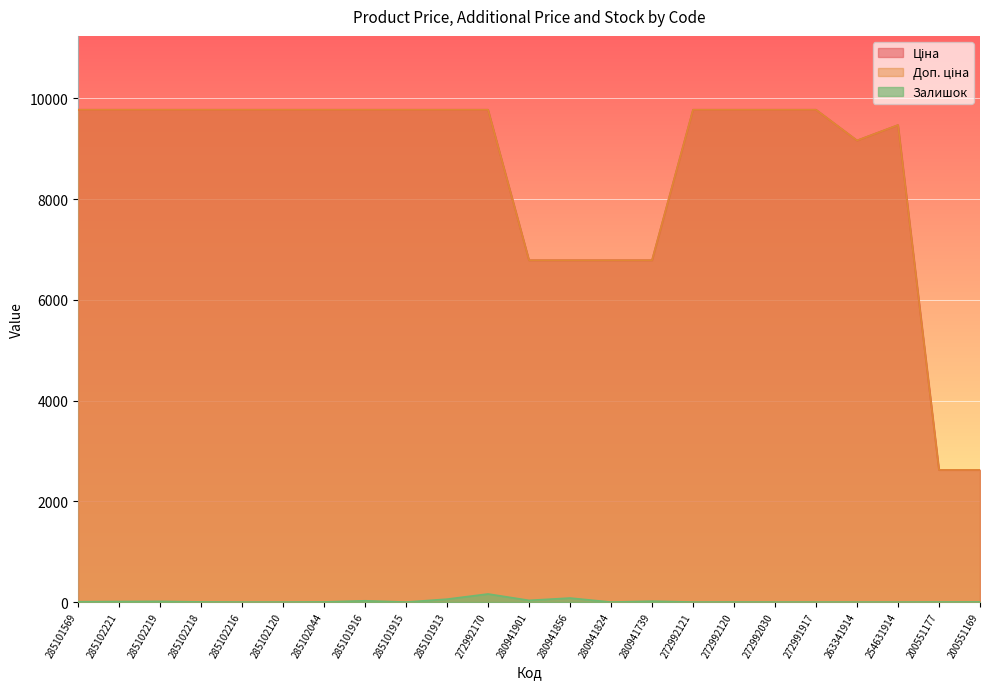

How many lines are shown in the chart?

3